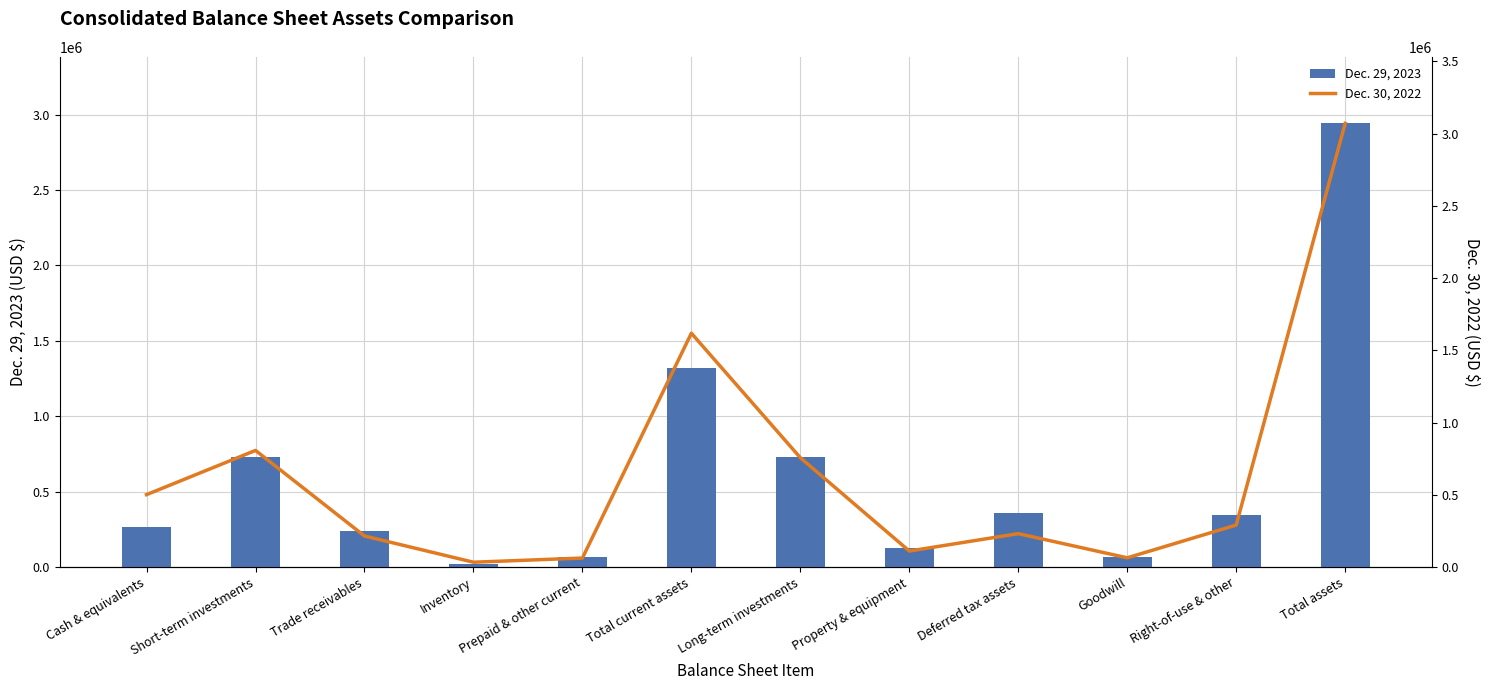

The Dec. 29, 2023 series shows 2166910 at Total current assets. True or false?

False